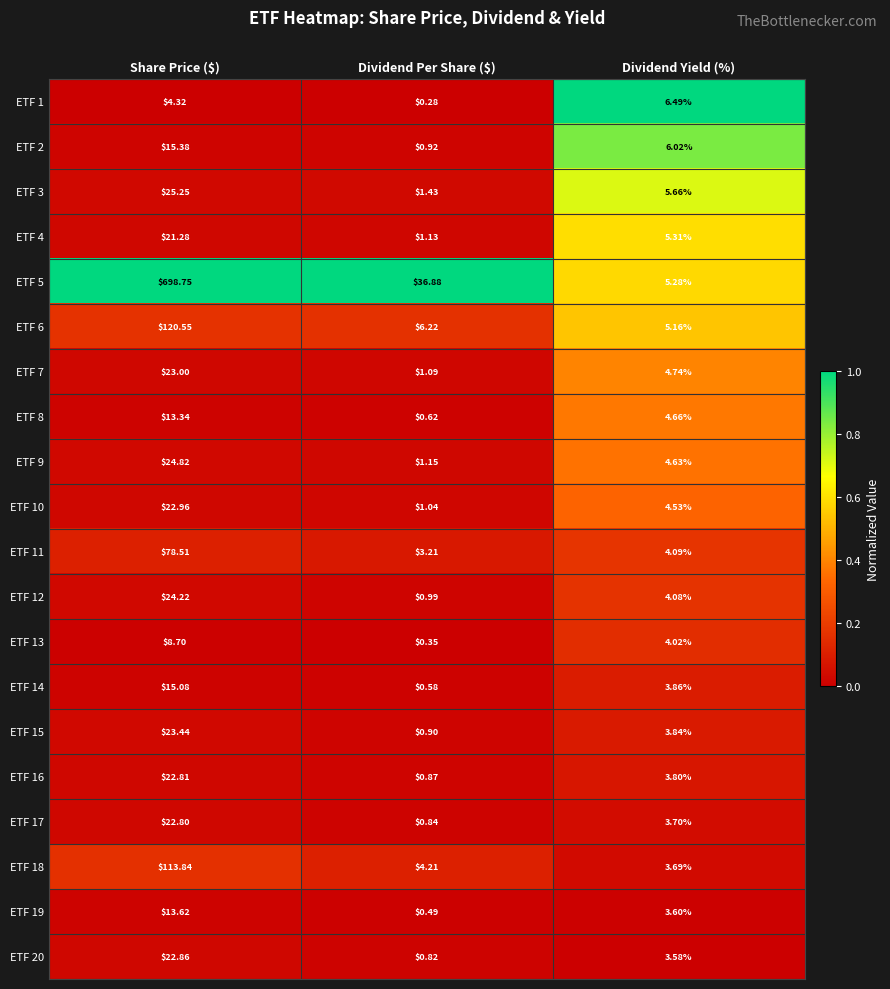

Is the value of ETF 15 at Dividend Yield (%) greater than the value of ETF 16 at Share Price ($)?

No